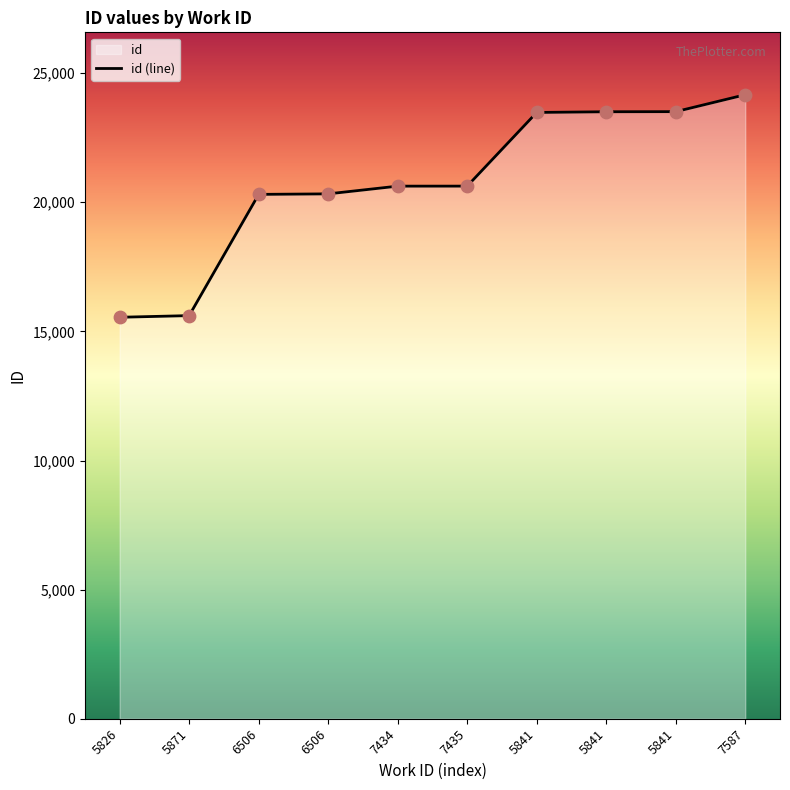

What is the ratio of the value at 5841 to the value at 5841?

1.0